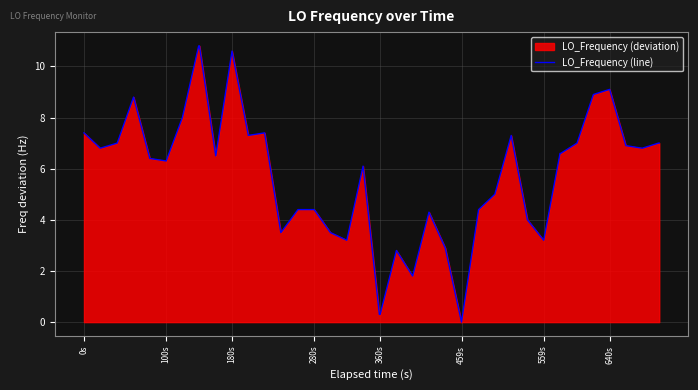

How many categories are shown in the chart?

40